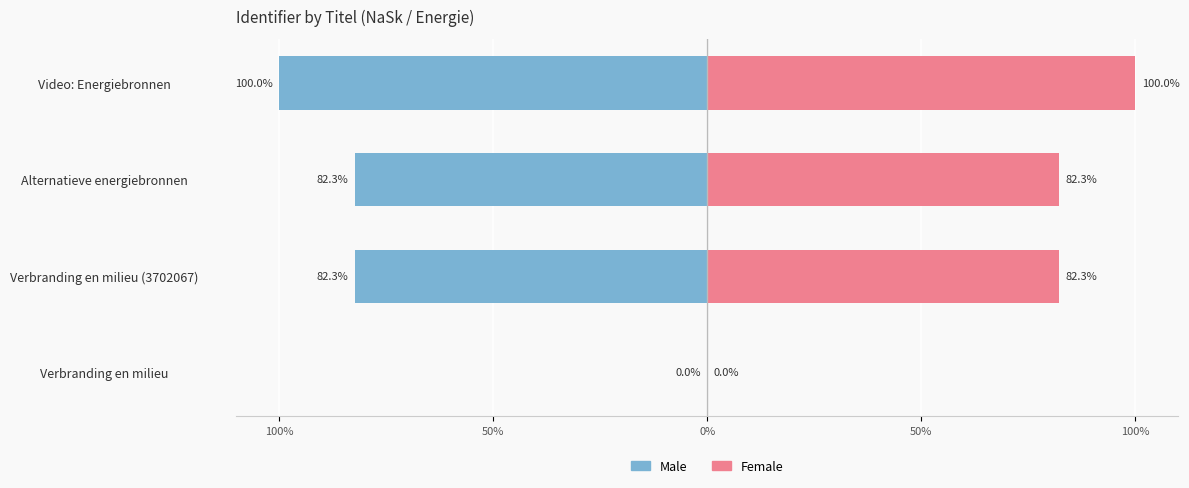

What are all the series names shown in the legend?

Male, Female